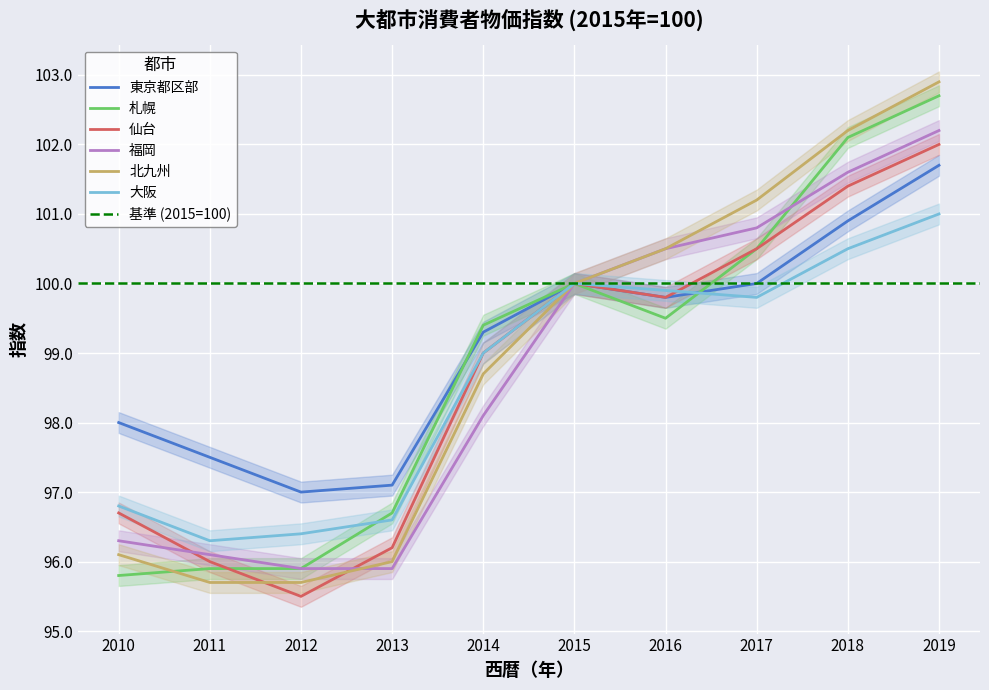

Which series ends up on top after the final intersection of 仙台 and 札幌?

札幌